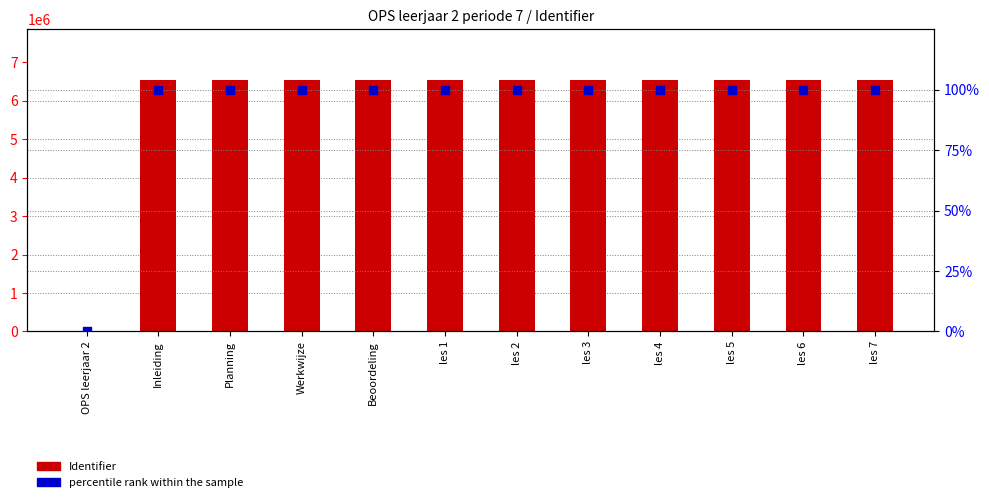

Which series contains the lowest Y value?

Identifier (count)